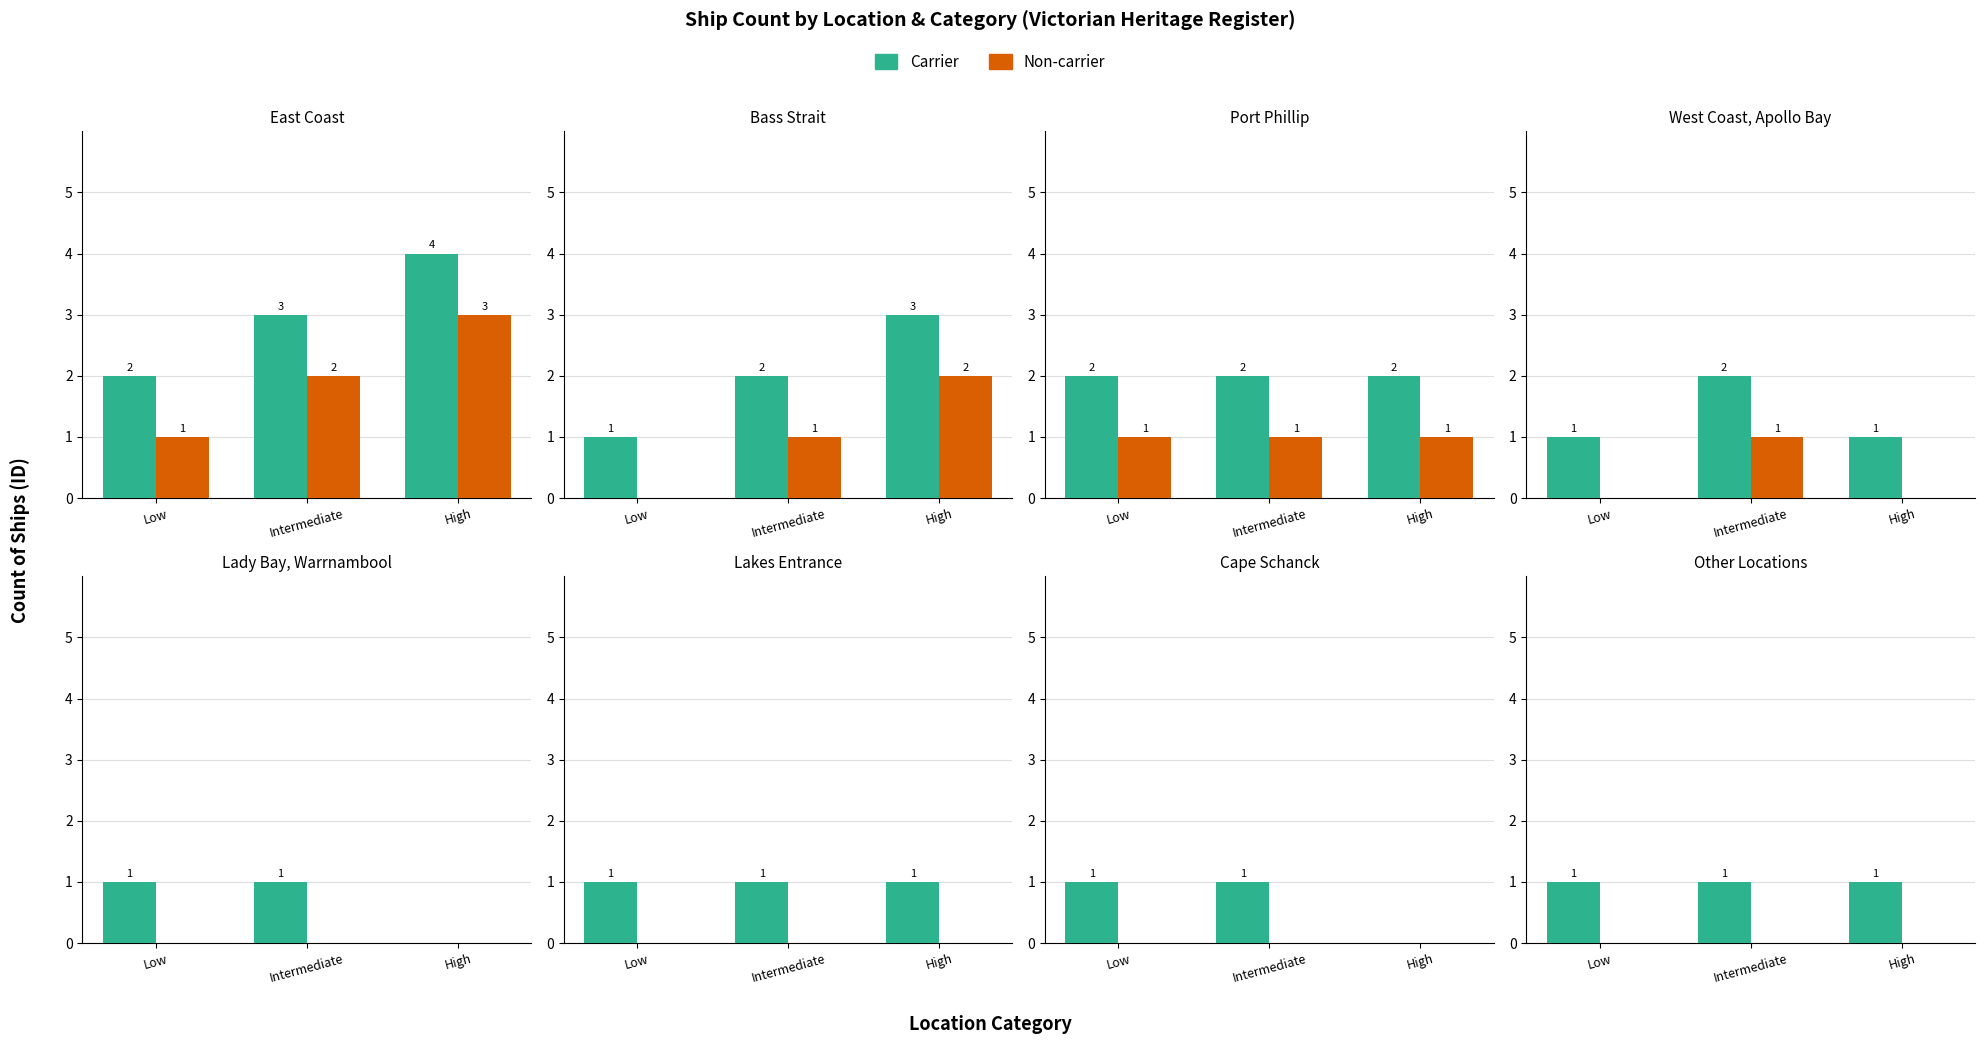

Does the chart contain stacked bars?

No